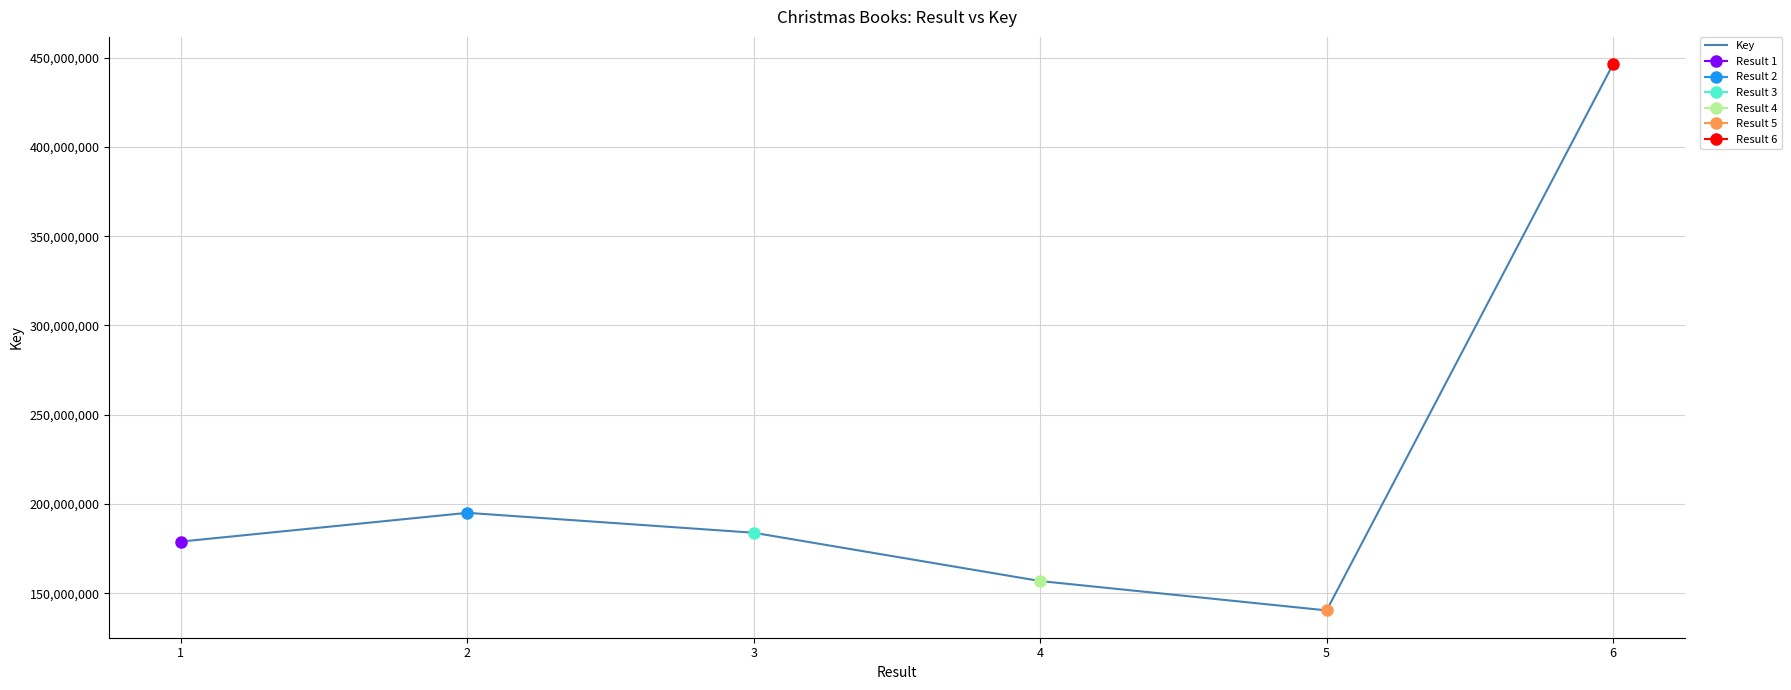

How many interior local peaks (higher than both neighbors) does the data have?

1